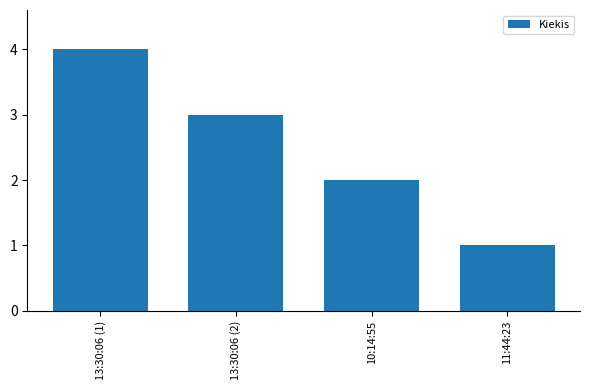

What is the minimum value shown in the chart?

1